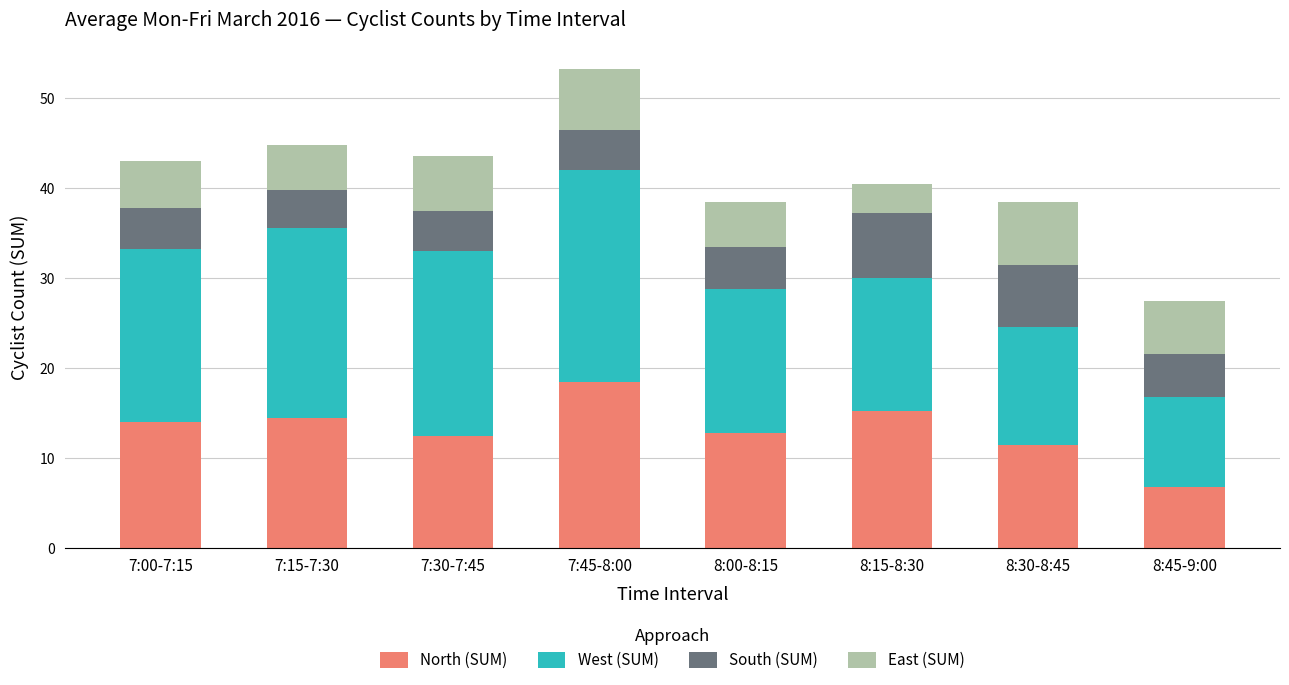

What is the sum of the North (SUM) values at 7:45-8:00 and 7:30-7:45?

30.8